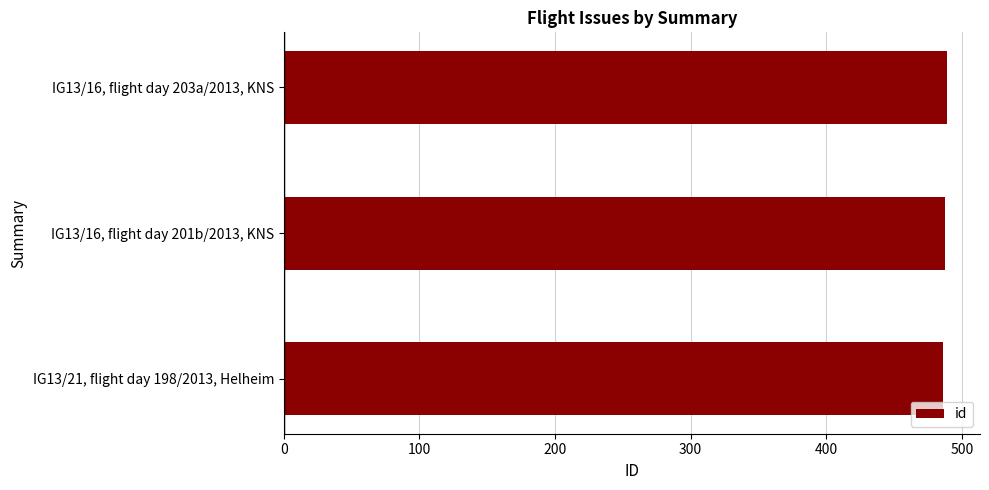

True or false: the data shows 488 at IG13/16, flight day 201b/2013, KNS.

True